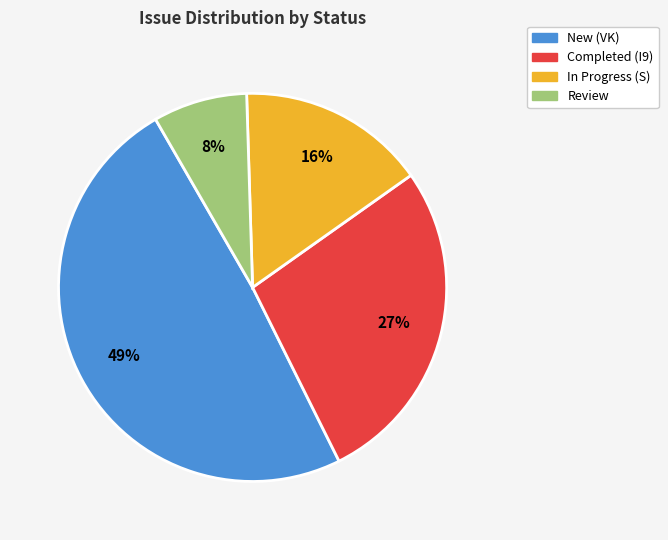

Does any single category account for the majority?

No